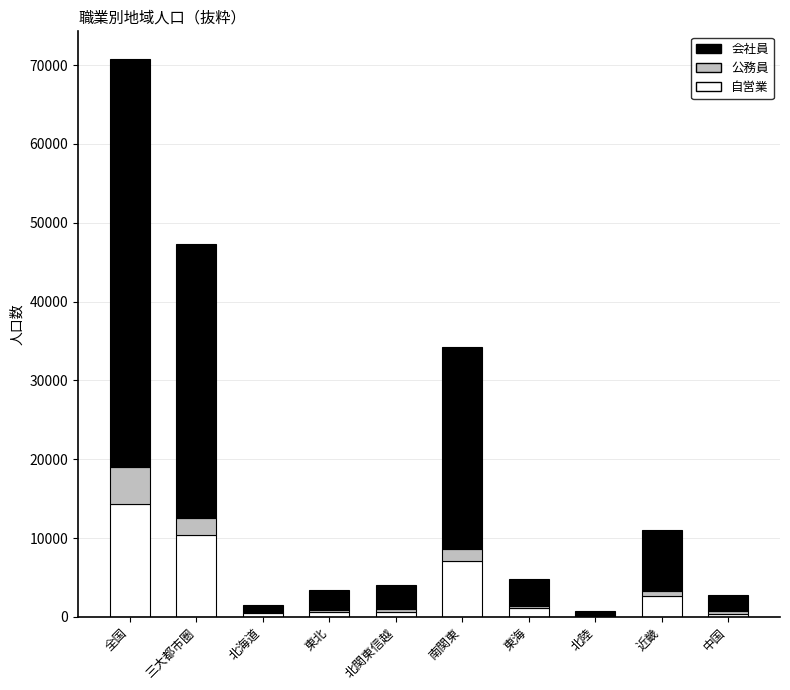

What is the highest value of the 自営業 series?

14356